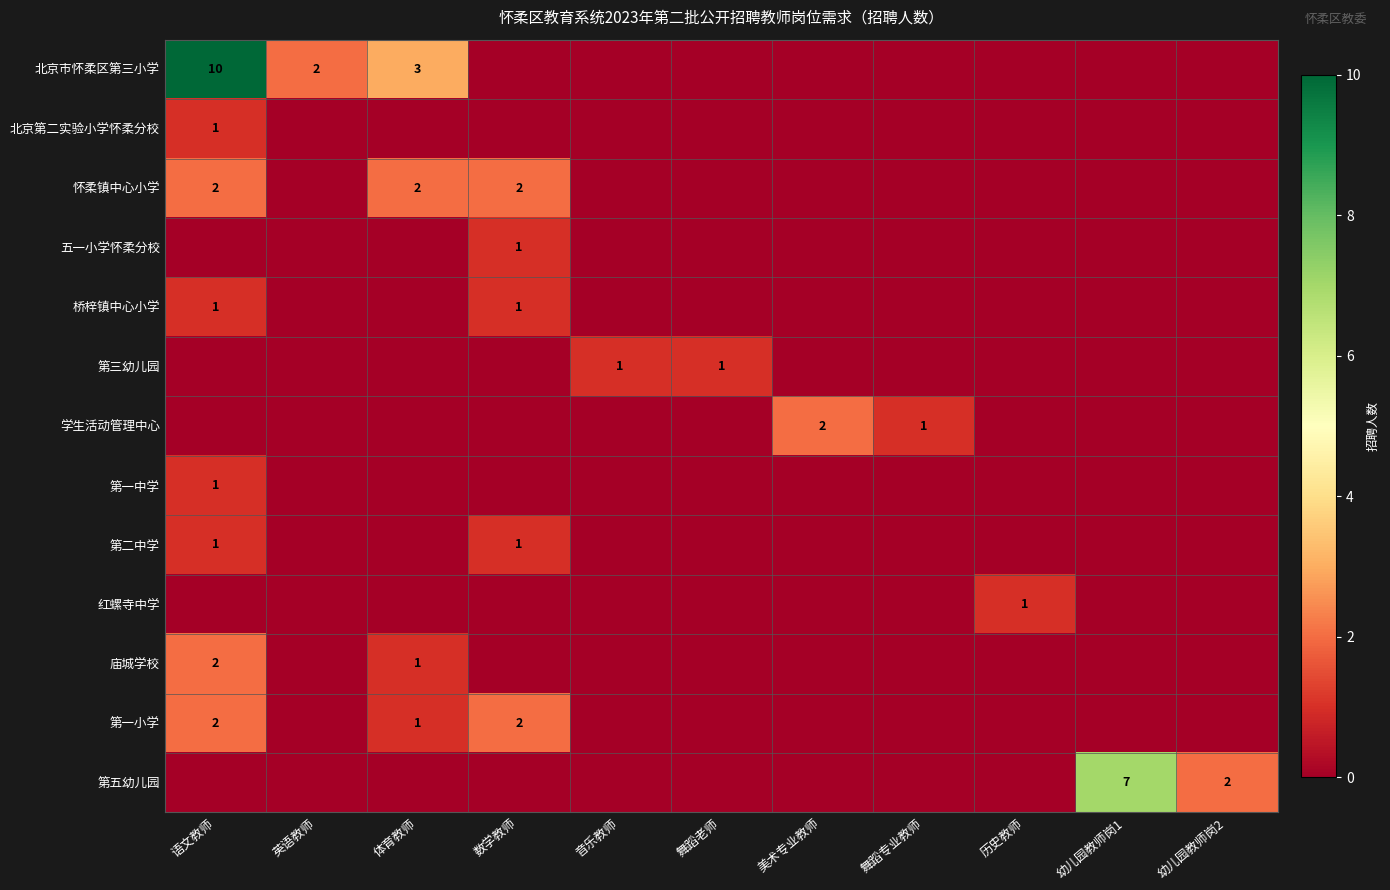

The 怀柔镇中心小学 series shows 2 at 语文教师. True or false?

True